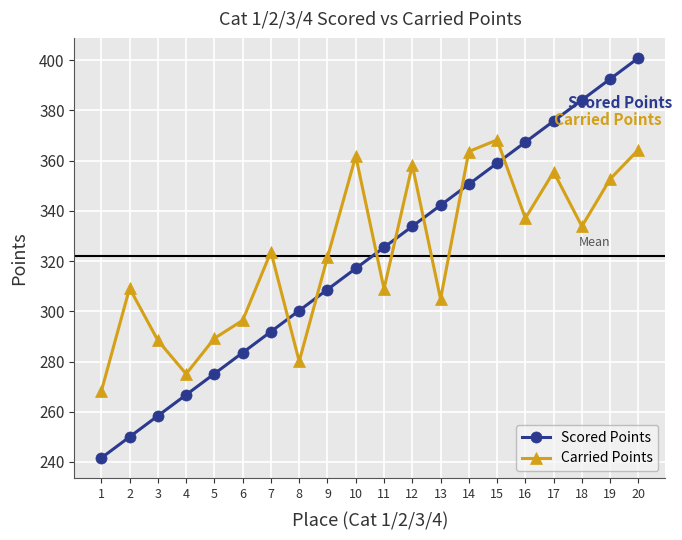

At which label does Carried Points first exceed 323?

7